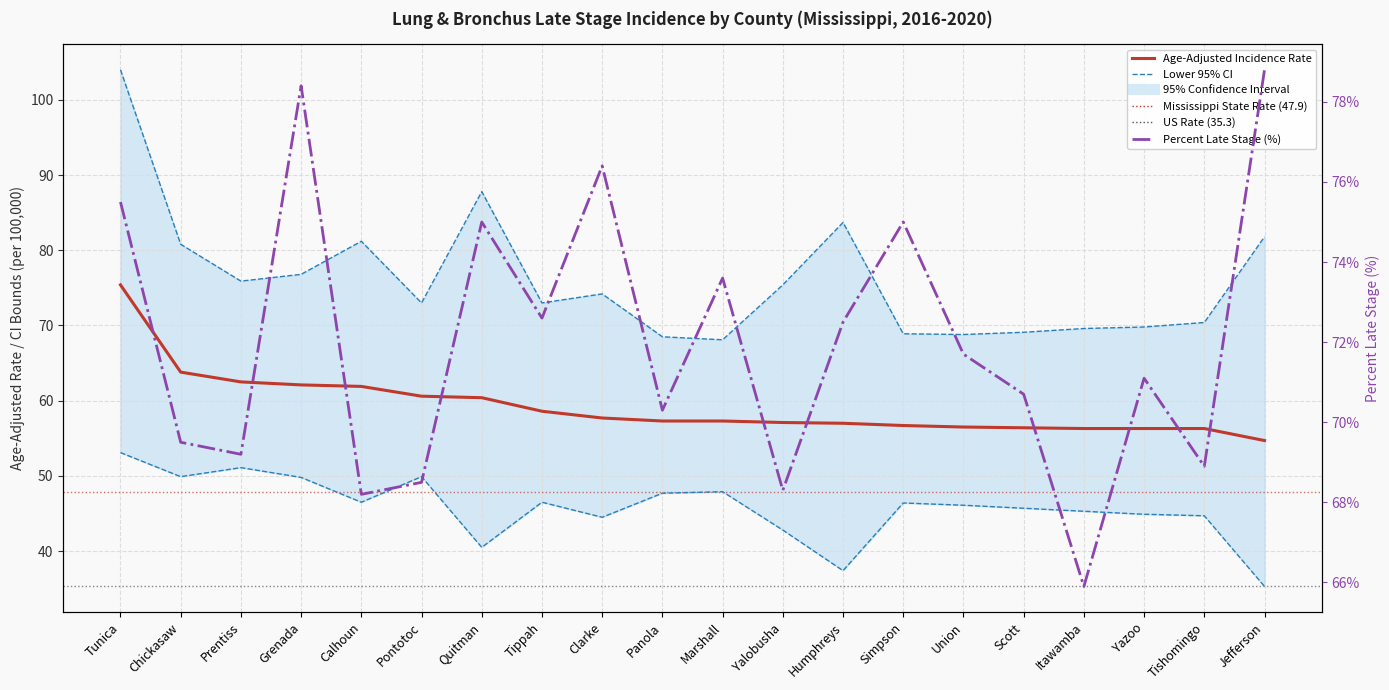

What is the label of the 6th point from the left?

Pontotoc